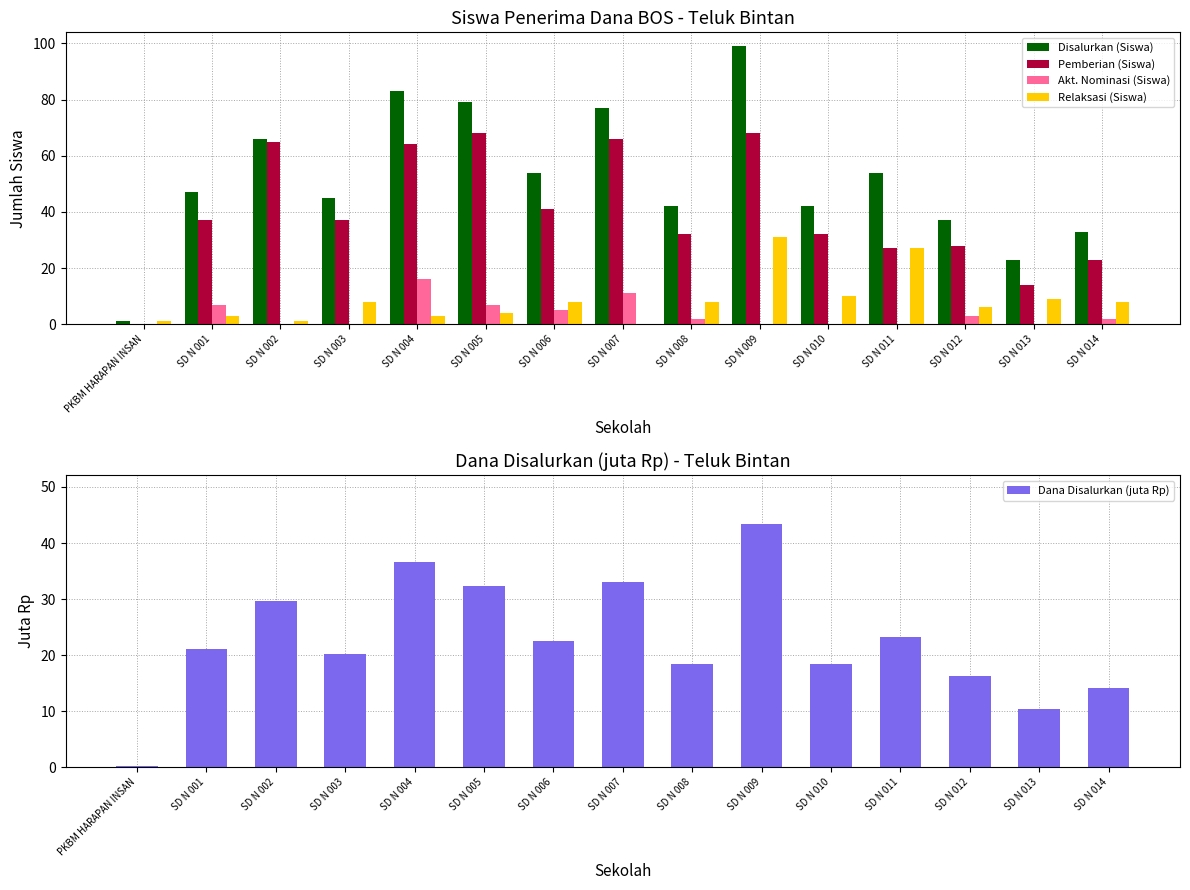

Is it true that Disalurkan (Siswa) equals 111.3 at SD N 002?

False